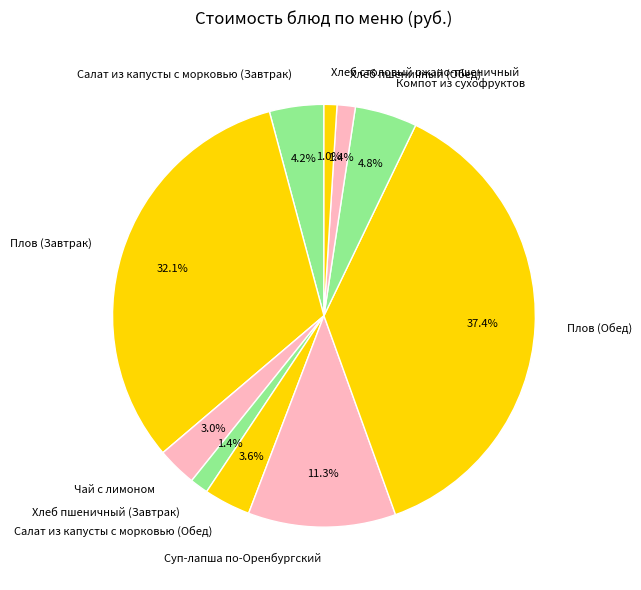

Which slice is the largest?

Плов (Обед)